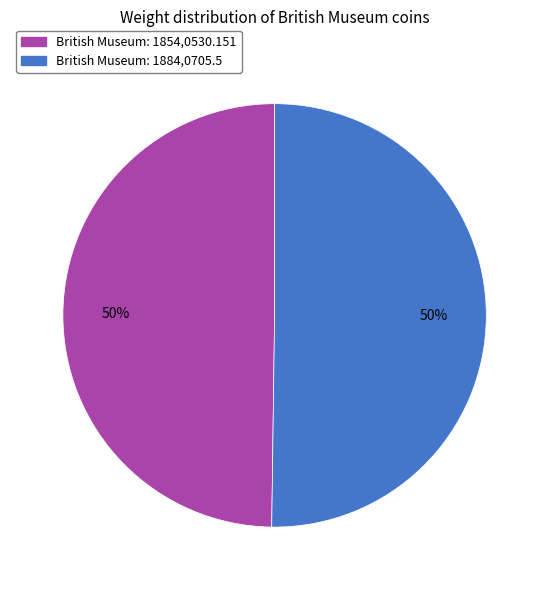

What percentage is the British Museum: 1854,0530.151 slice, to the nearest percent?

50%